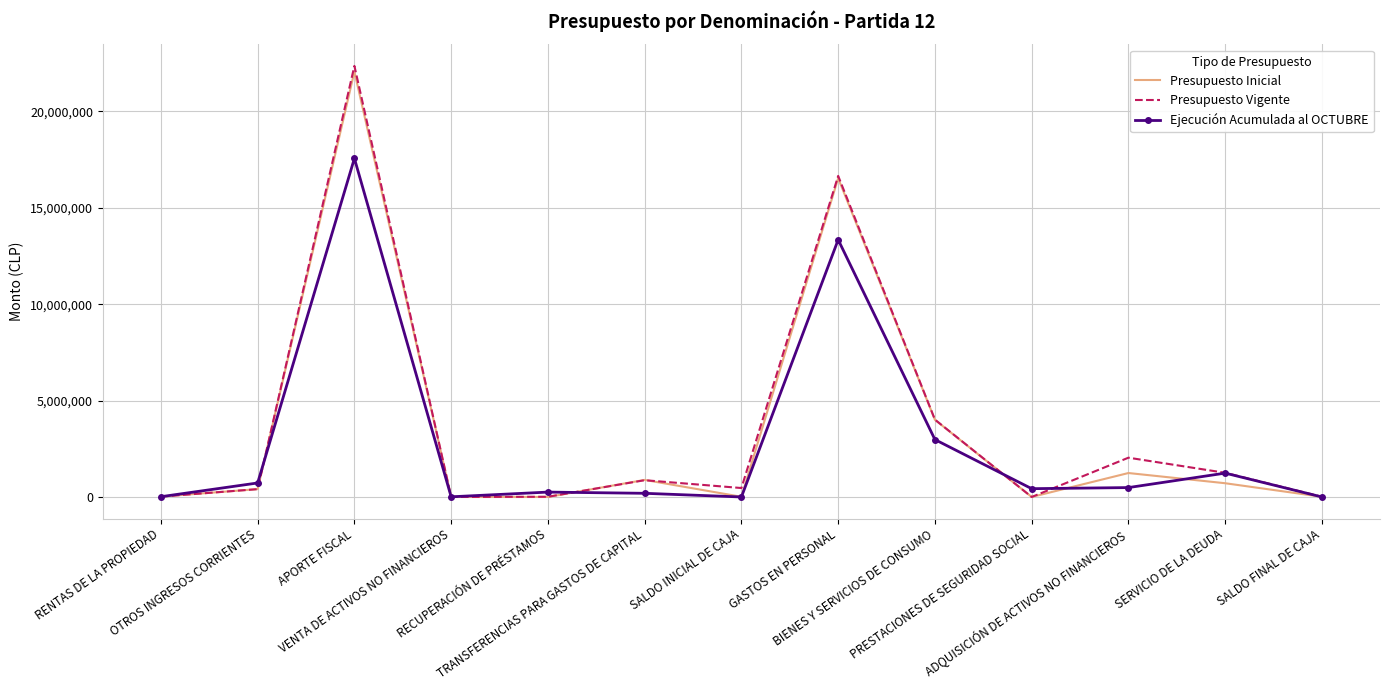

Which series has the largest range (max minus min)?

Presupuesto Vigente